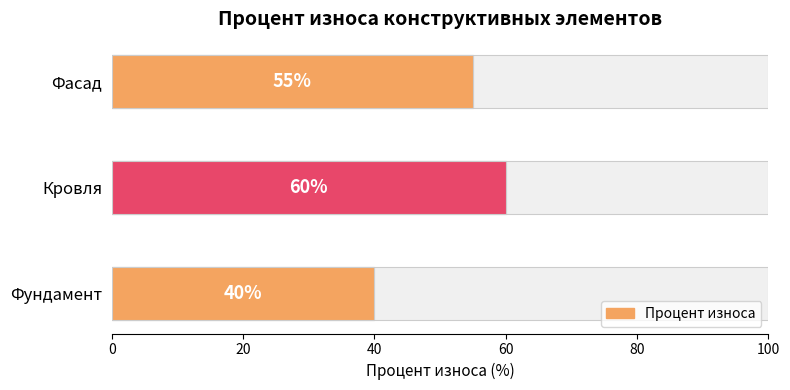

The value at Фасад is 20. True or false?

False